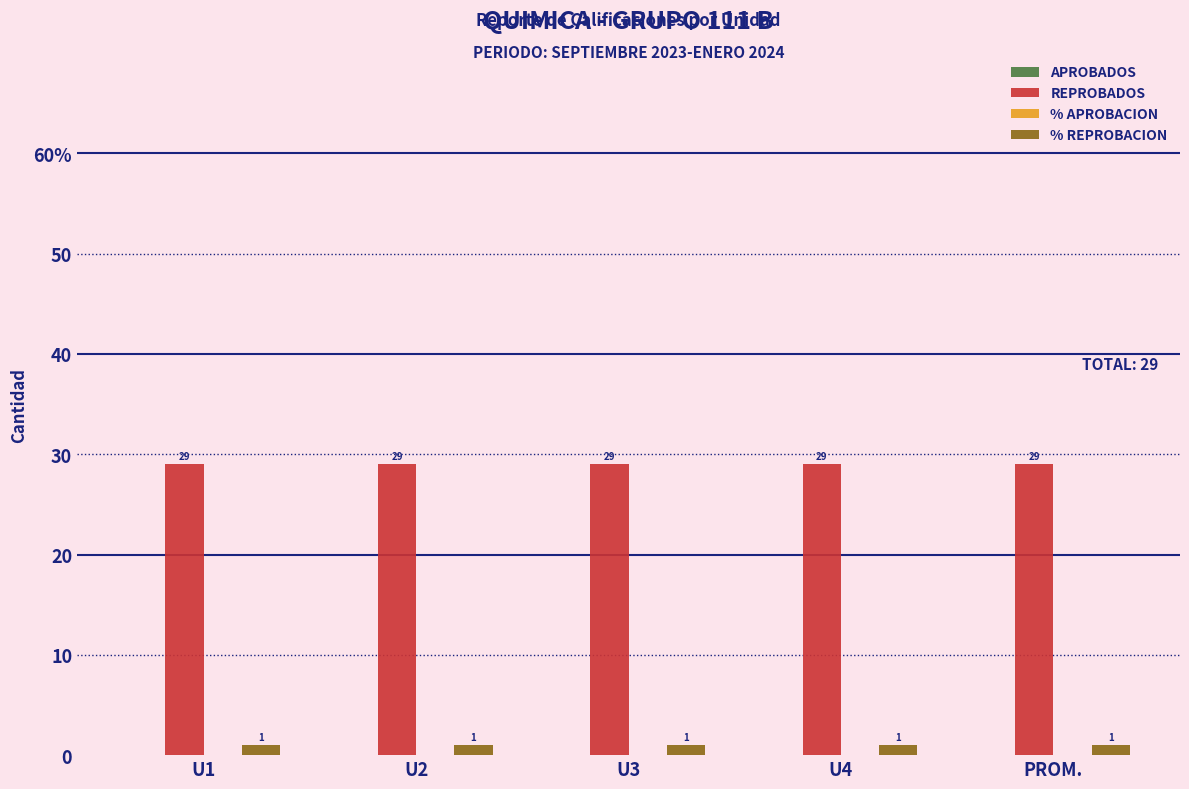

Read the REPROBADOS value at PROM..

29